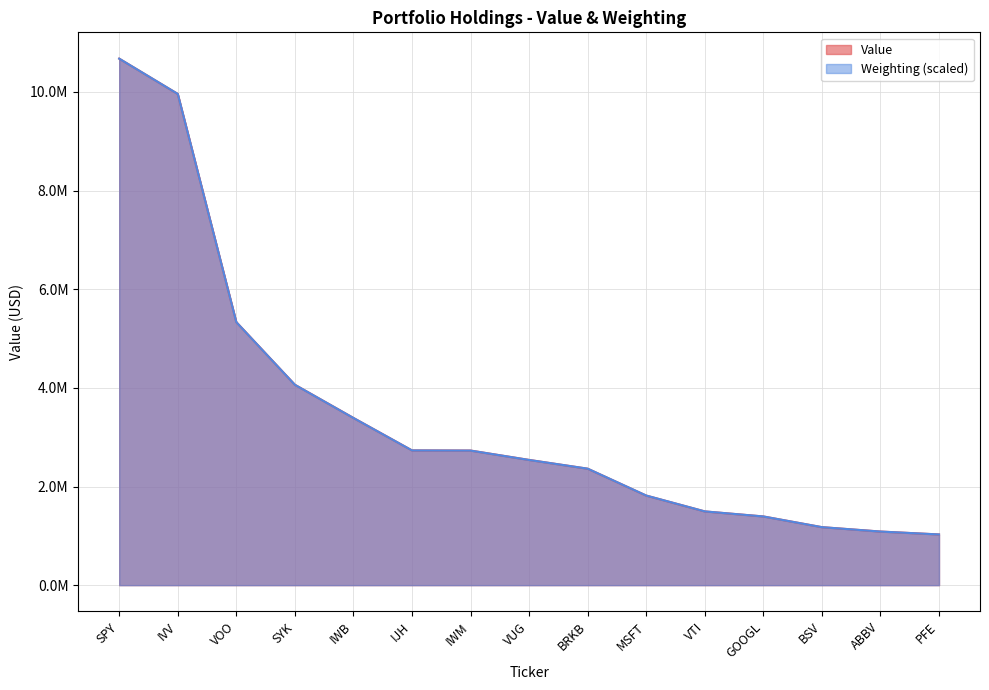

Where do Value and Weighting first cross each other?

IVV and VOO